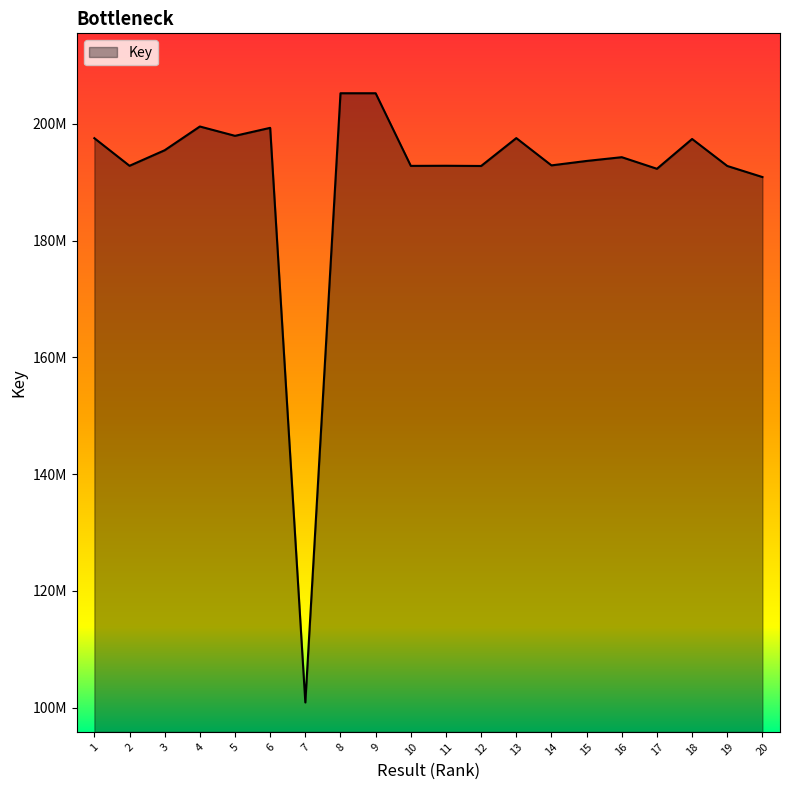

Read the value at 11.

192801271